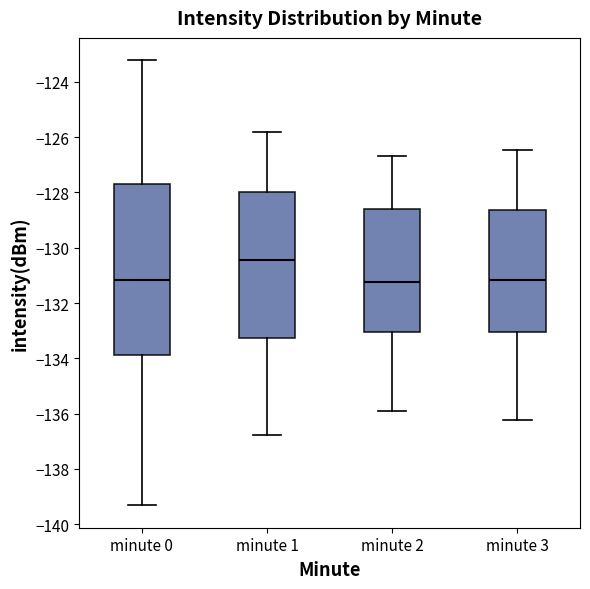

Reading left to right, read every box against the y-axis: the position of its median line, the range the box covers, and the ends of its whiskers. The values are not printed on the chart, so give them approximately, as read against the axis.

minute 0: median -131.2, box -133.8 to -127.8, whiskers -139.4 to -123.2
minute 1: median -130.4, box -133.2 to -128.0, whiskers -136.8 to -125.8
minute 2: median -131.2, box -133.0 to -128.6, whiskers -135.8 to -126.6
minute 3: median -131.2, box -133.0 to -128.6, whiskers -136.2 to -126.4